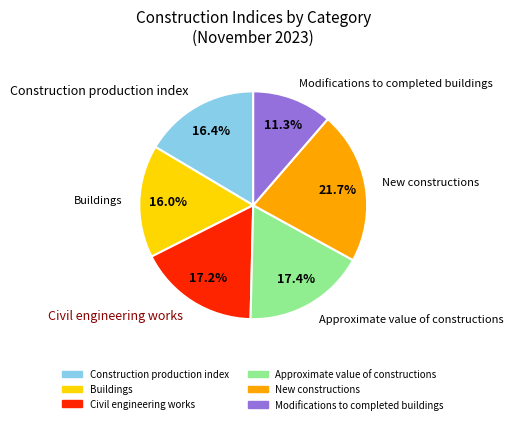

What is the smallest slice in the pie chart?

Modifications to completed buildings